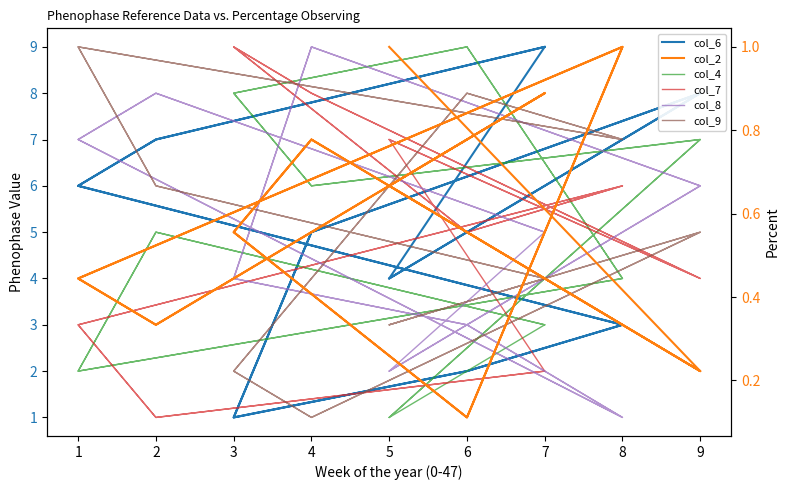

Which label corresponds to the largest value in the chart?

7